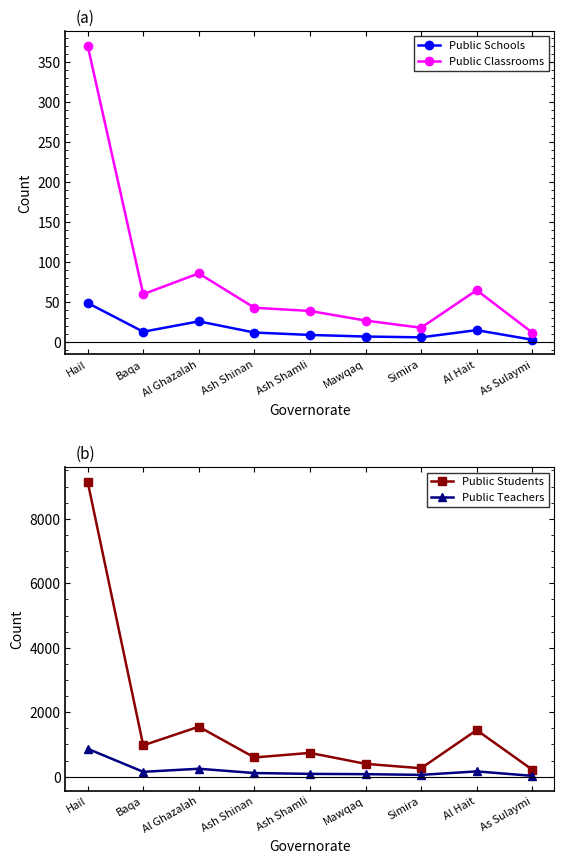

In Public Teachers, how many points are higher than both neighbors (excluding endpoints)?

2